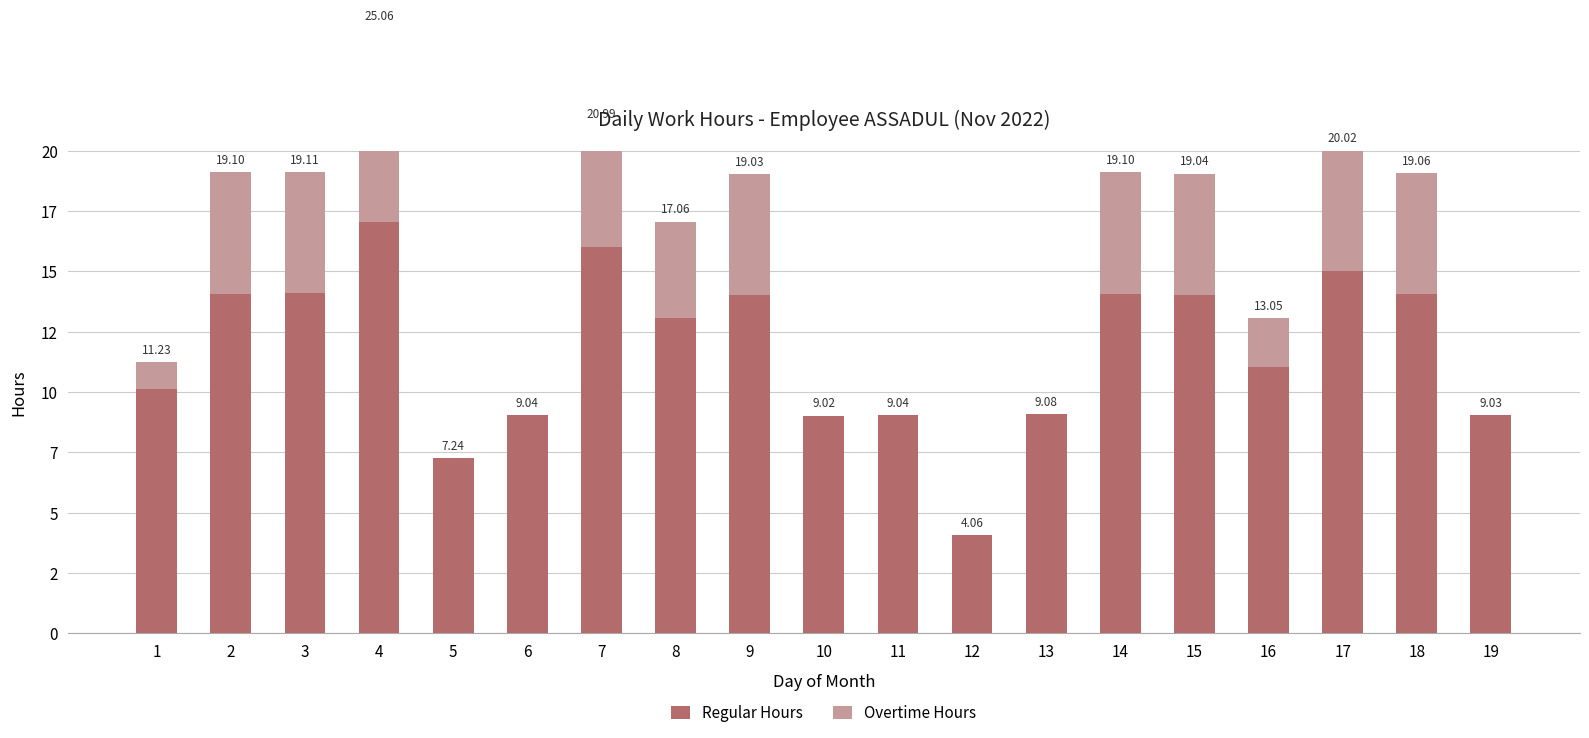

At which label is Overtime Hours closest to 4?

8